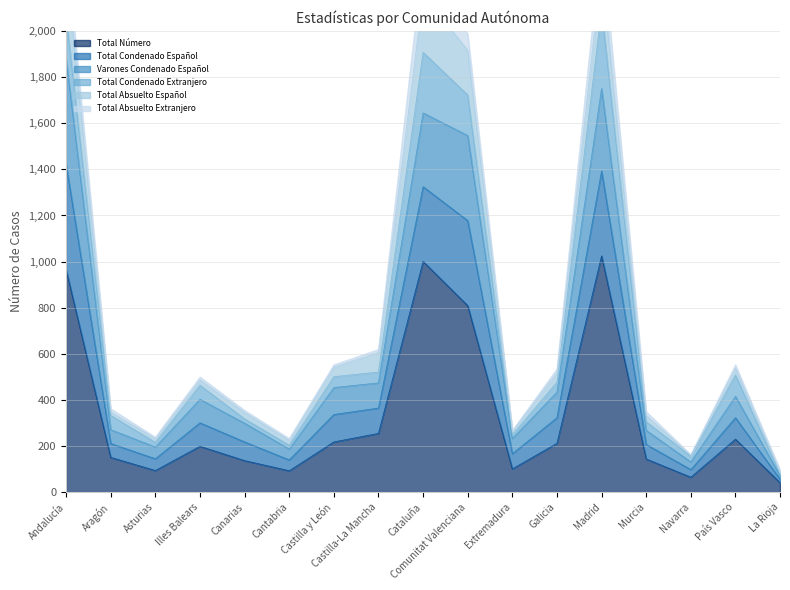

Read the Total Número value at Comunitat Valenciana.

809